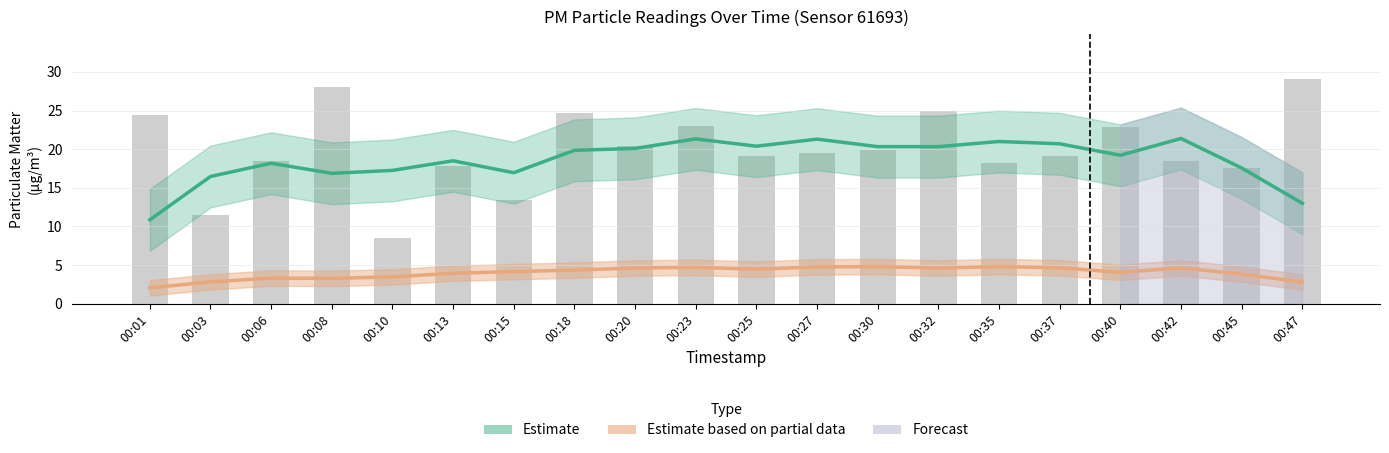

List the series in order of their peak value, highest first.

P1 raw, Estimate (P1), Estimate based on partial data (P2)